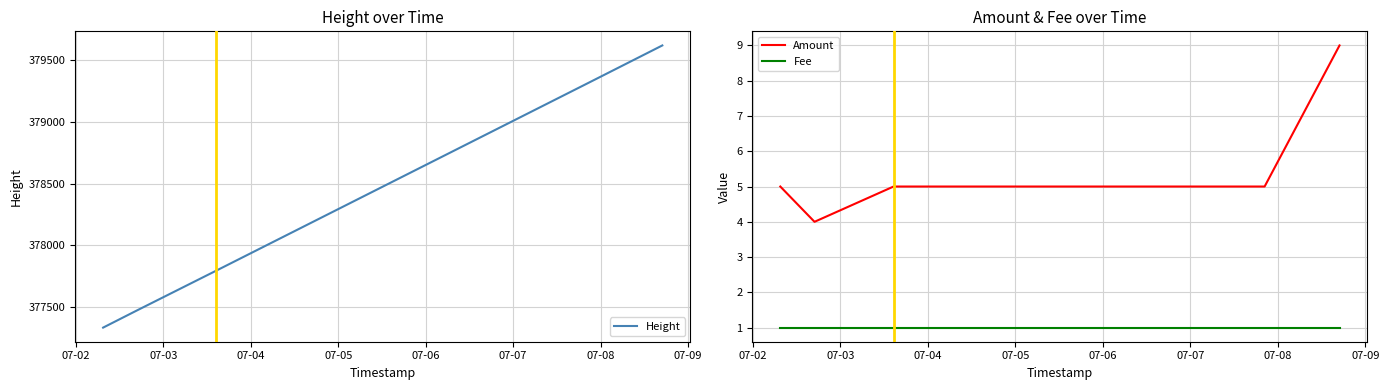

True or false: Amount and Fee cross at least once.

False